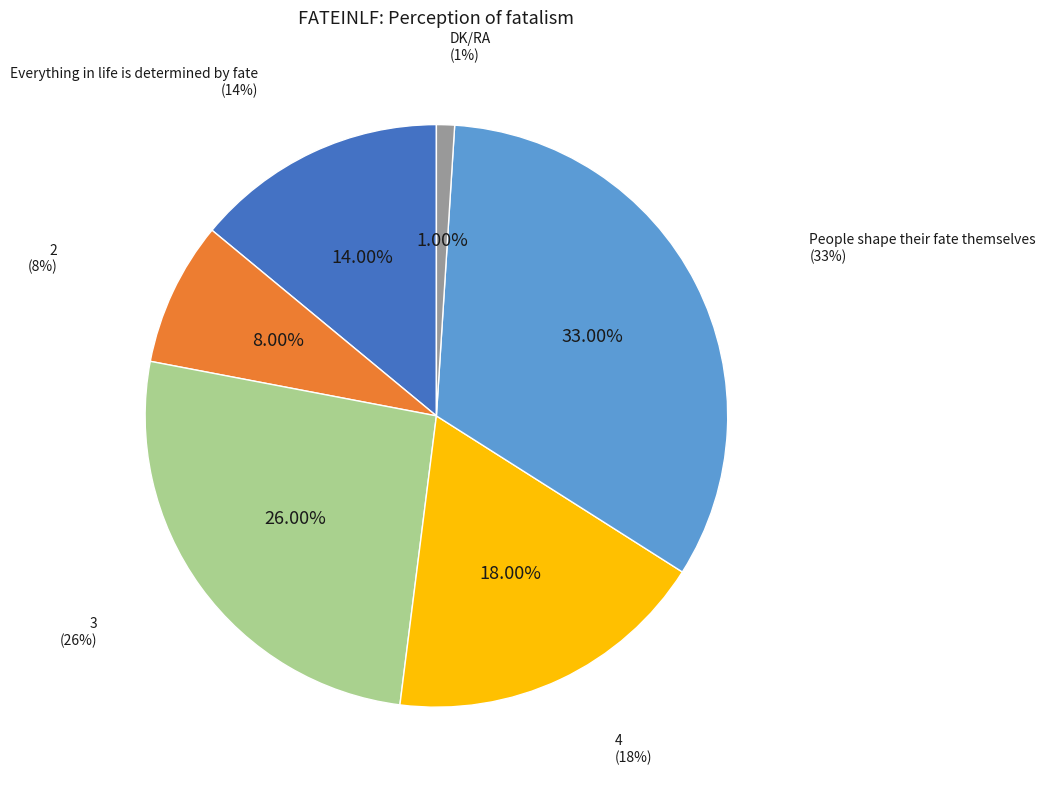

What percentage is the 3 slice, to the nearest percent?

26%